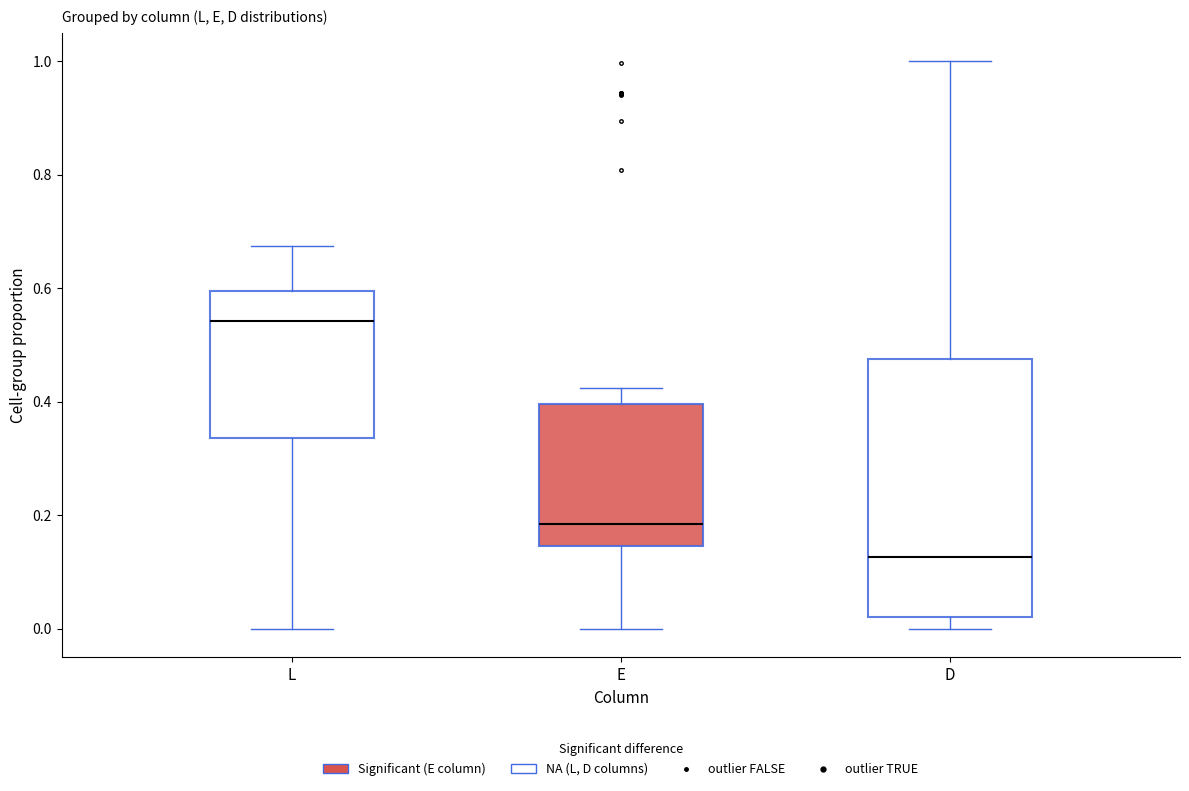

Reading left to right, transcribe this box plot: for each box, give where its median line is, the range the box spans, and where its two whiskers end, as read against the y-axis. The values are not printed on the chart, so give them approximately, as read against the axis.

L: median 0.54, box 0.34 to 0.60, whiskers 0.00 to 0.68
E: median 0.18, box 0.14 to 0.40, whiskers 0.00 to 0.42
D: median 0.12, box 0.02 to 0.48, whiskers 0.00 to 1.00